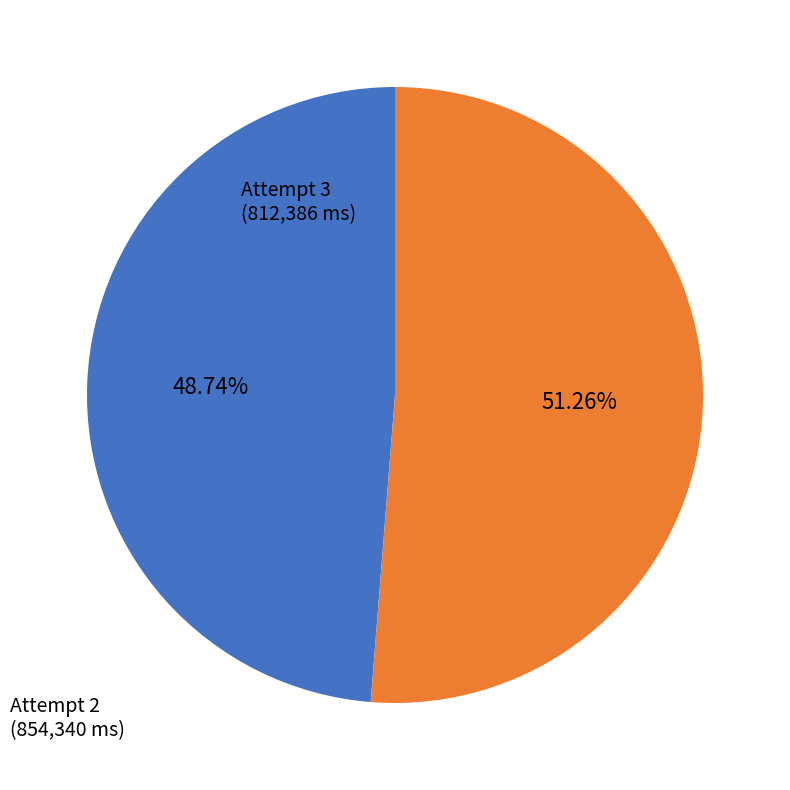

Which category has the smallest portion of the pie?

Attempt 3